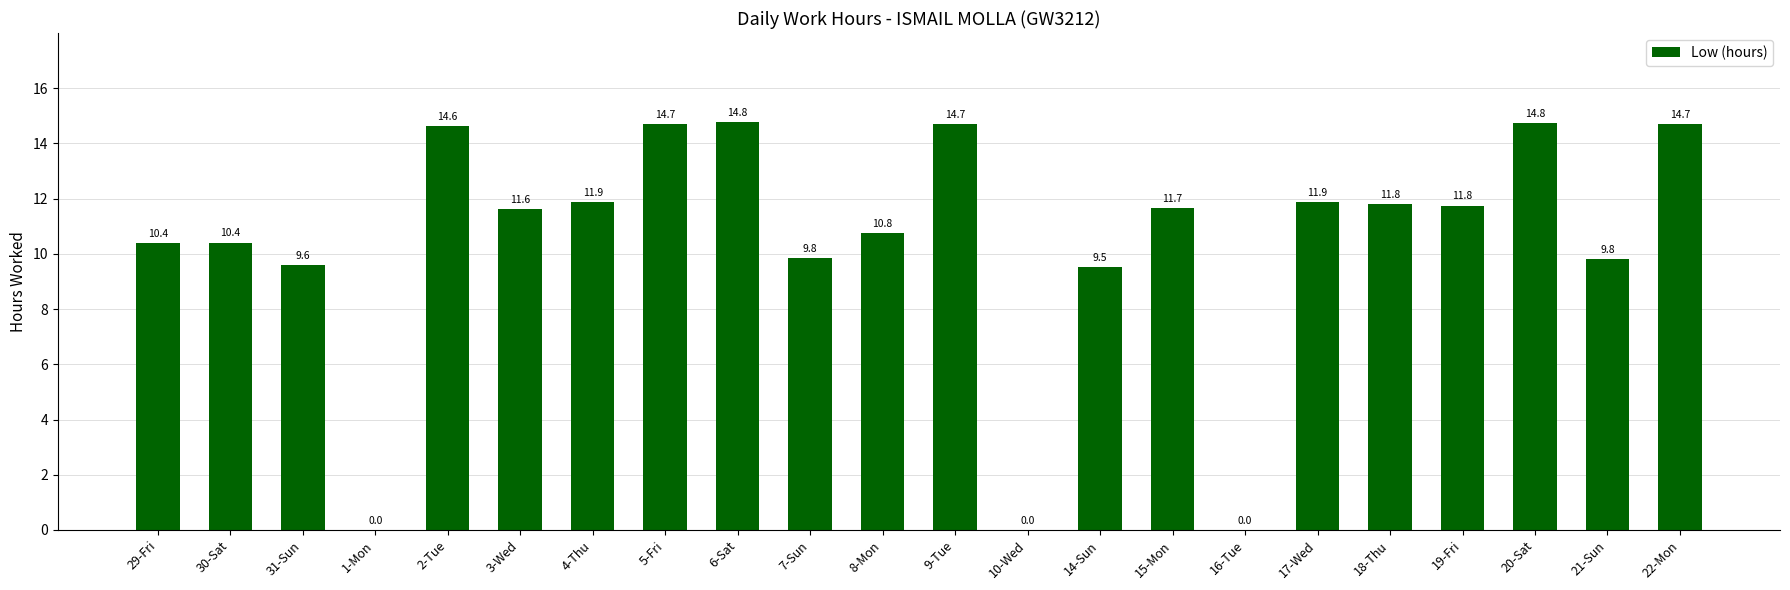

The value at 6-Sat is 14.8. True or false?

True